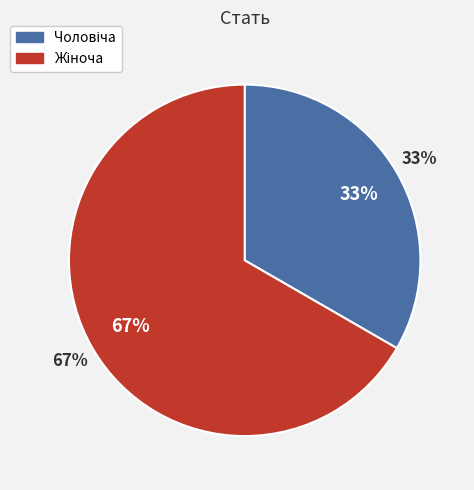

Which has a higher value, Жіноча or Чоловіча?

Жіноча